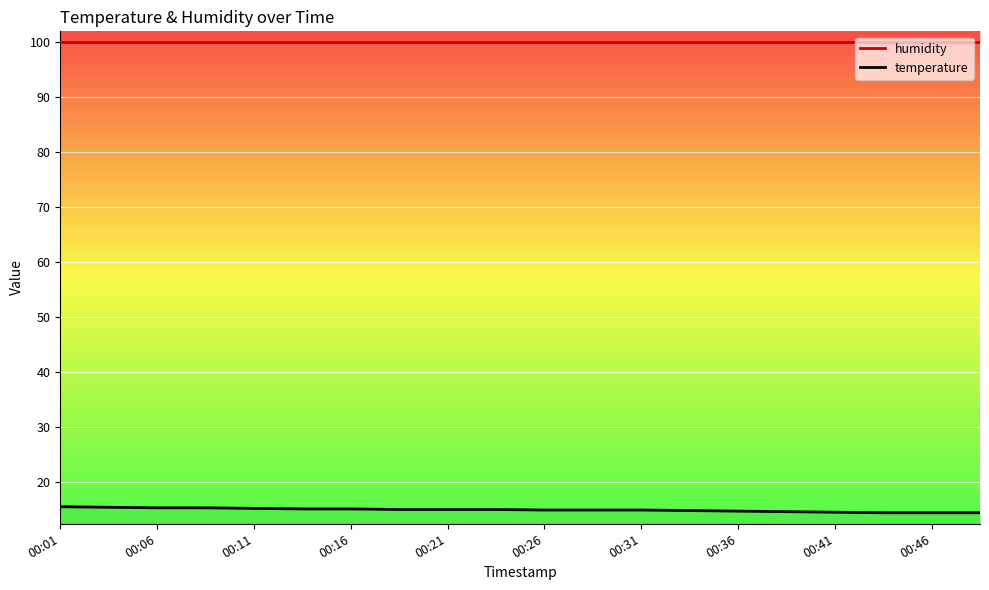

Rank the categories by value from highest to lowest.

00:01, 00:04, 00:06, 00:09, 00:11, 00:14, 00:16, 00:19, 00:21, 00:24, 00:26, 00:29, 00:31, 00:34, 00:36, 00:39, 00:41, 00:44, 00:46, 00:49